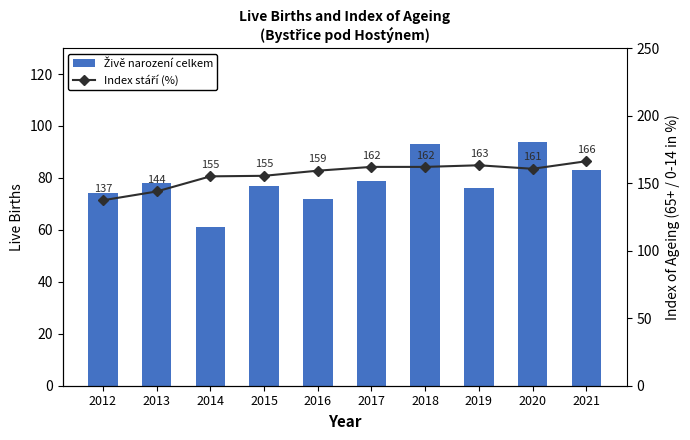

Is it true that Index stáří (%) equals 101.5 at 2016?

False